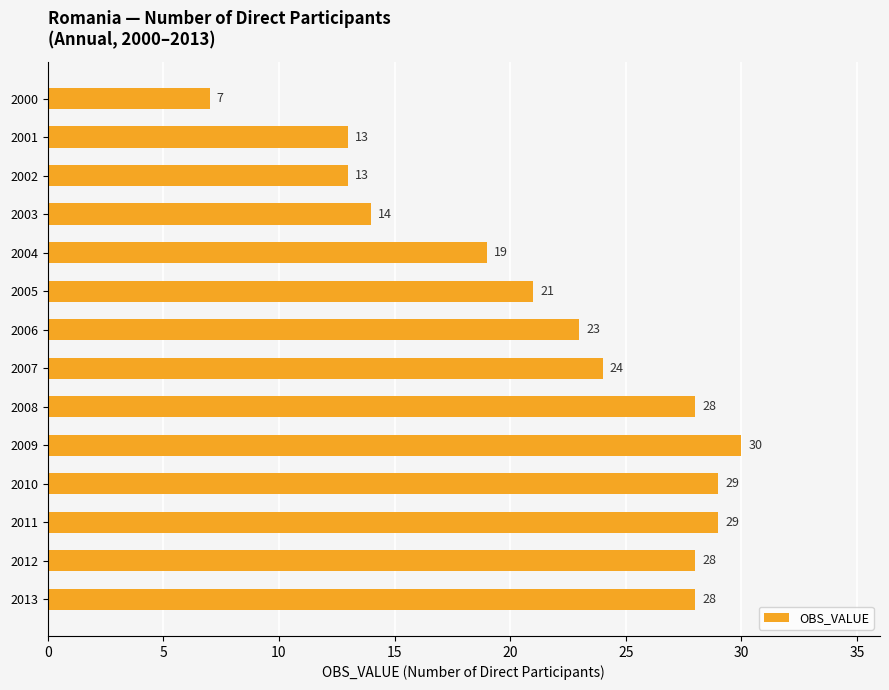

What is the sum of the values at 2013 and 2007?

52